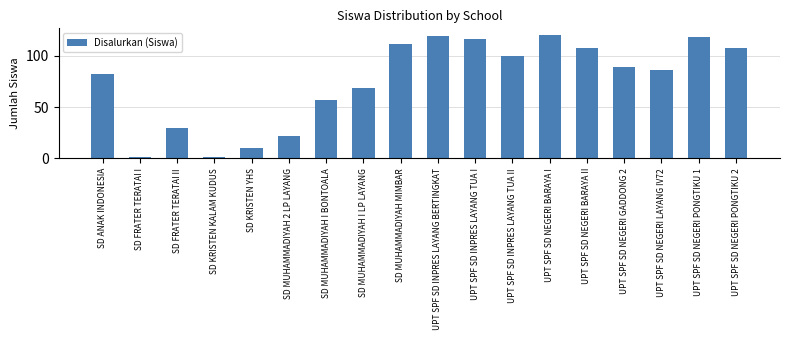

At which label is the value closest to 61?

SD MUHAMMADIYAH I BONTOALA